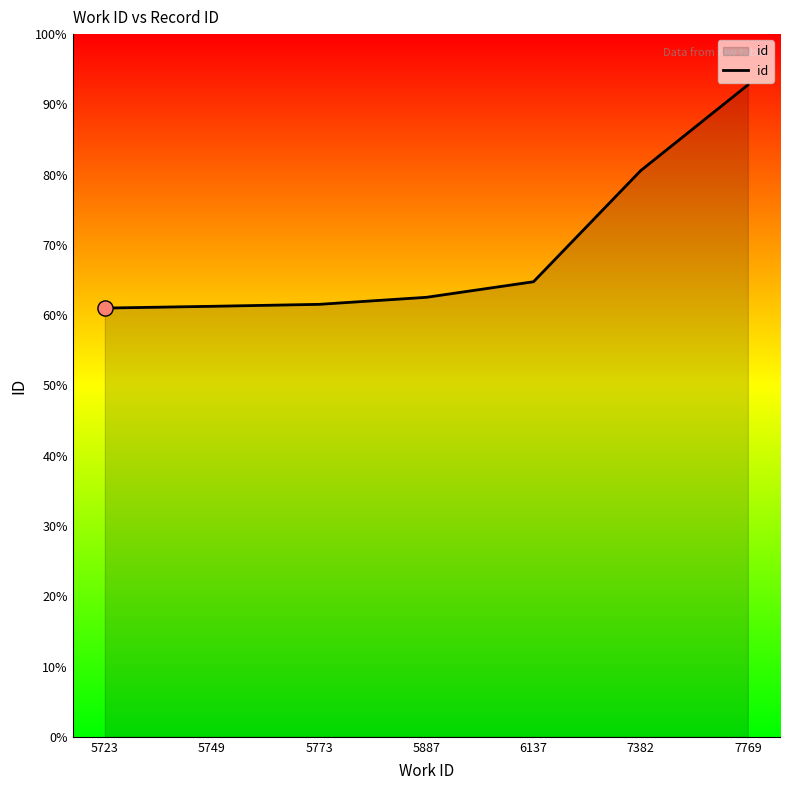

Approximately how many times larger is the value at 5887 compared to 6137?

1.0